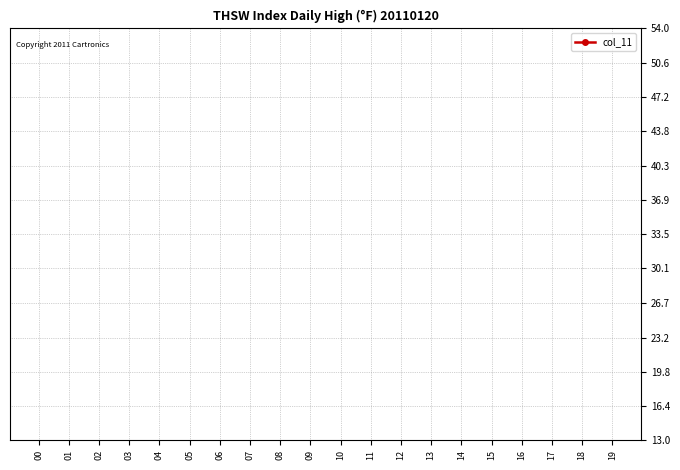

Is it true that the value at 04 is 57.8?

False